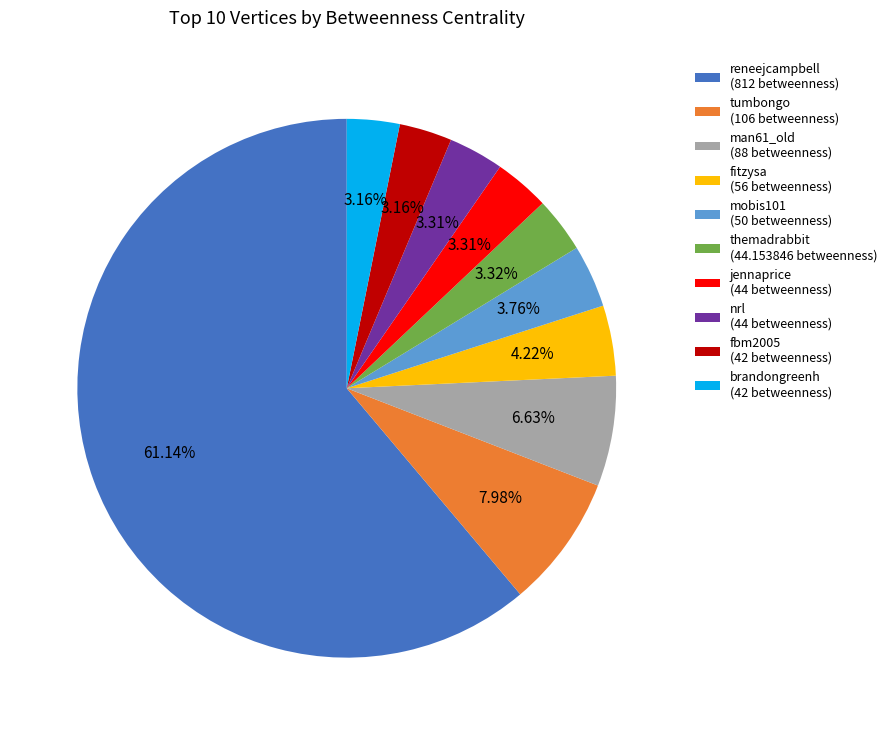

Do nrl and jennaprice together represent more than half of the pie?

No